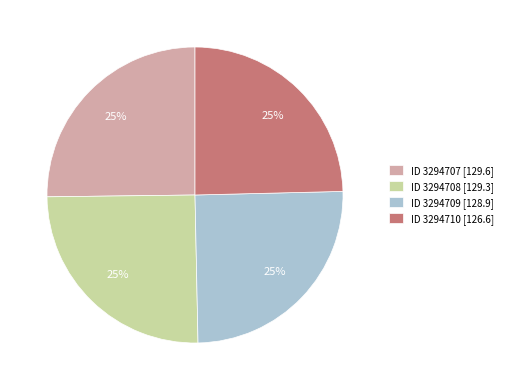

What percentage is the ID 3294707 [129.6] slice, to the nearest percent?

25%